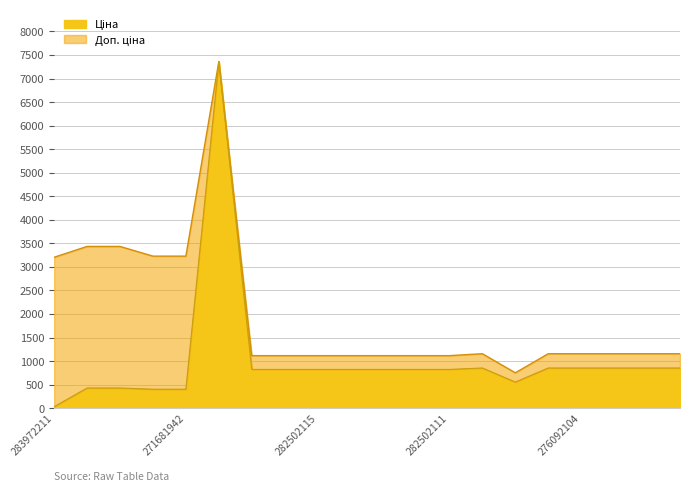

How many lines are shown in the chart?

2